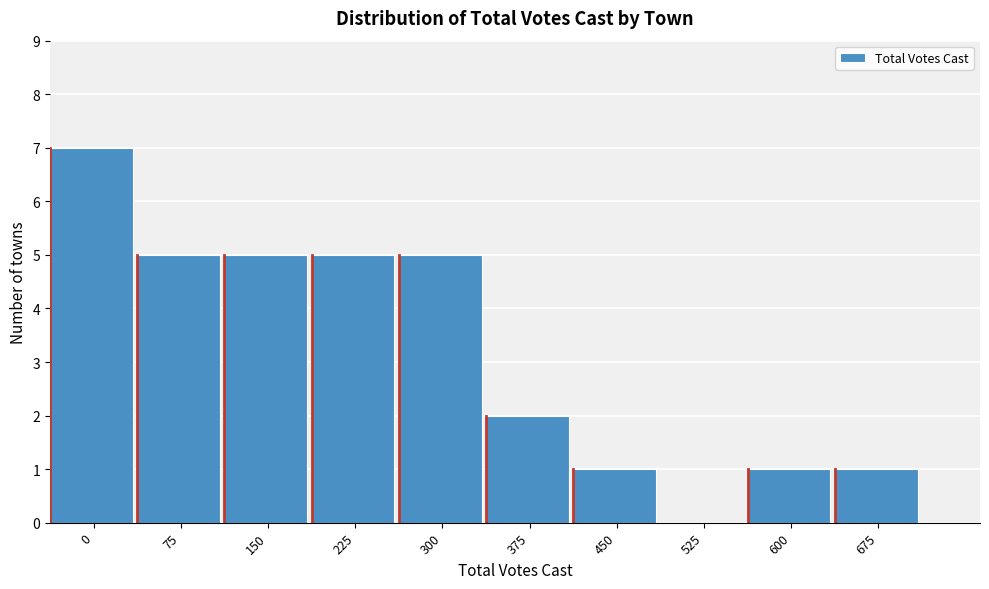

Reading left to right, extract all data points from this chart.

0=7	75=5	150=5	225=5	300=5	375=2	450=1	525=0	600=1	675=1